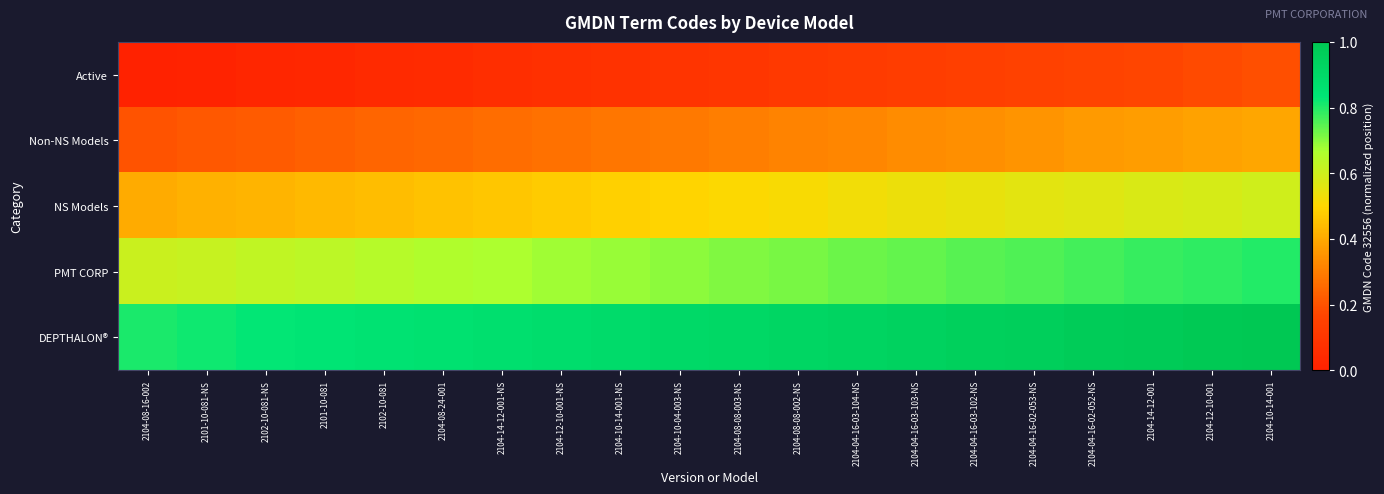

Which series has the largest total across all categories?

DEPTHALON®